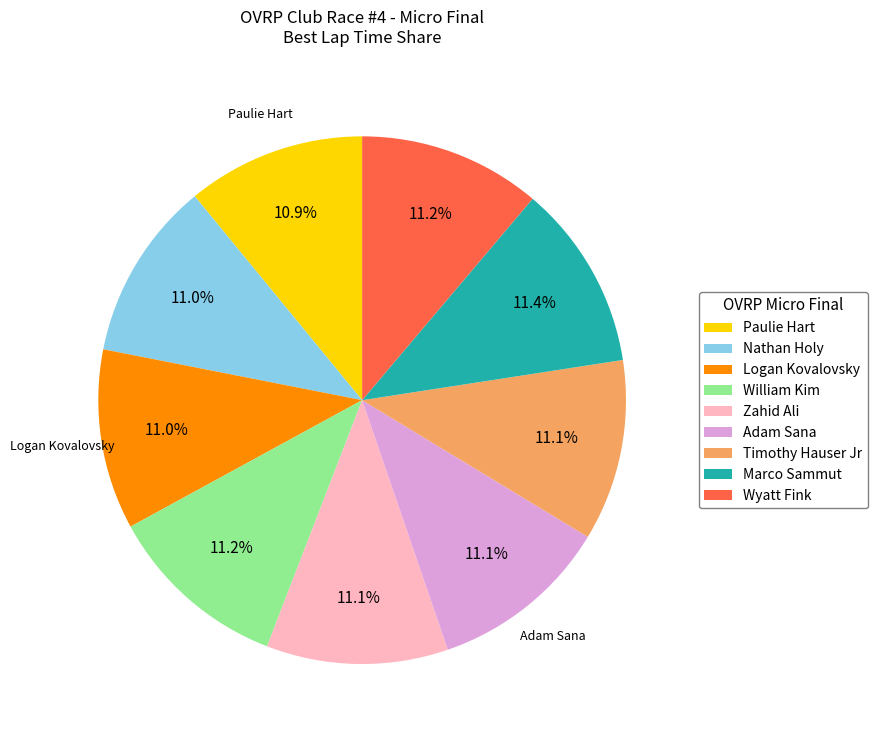

To the nearest percent, what portion does Marco Sammut represent?

11%